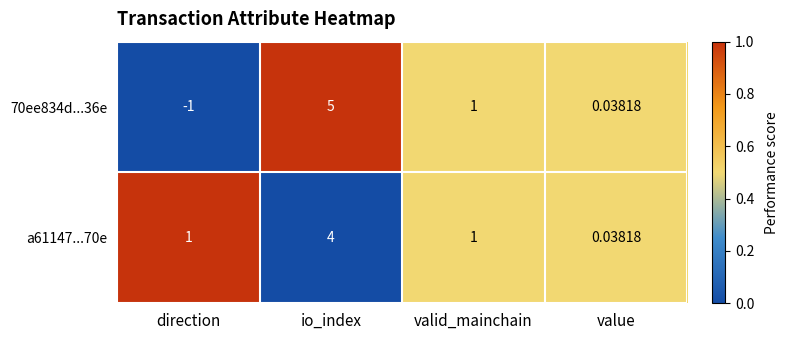

At which label is 70ee834d...36e closest to 2?

valid_mainchain